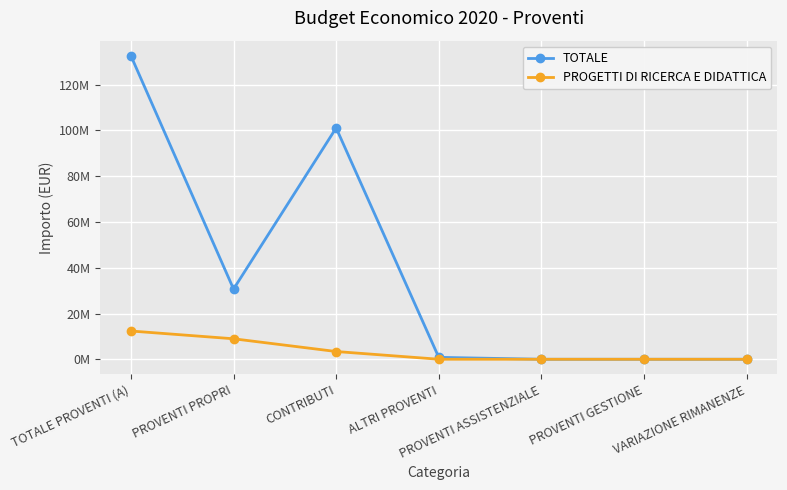

The TOTALE series shows 91199088.3 at VARIAZIONE RIMANENZE. True or false?

False